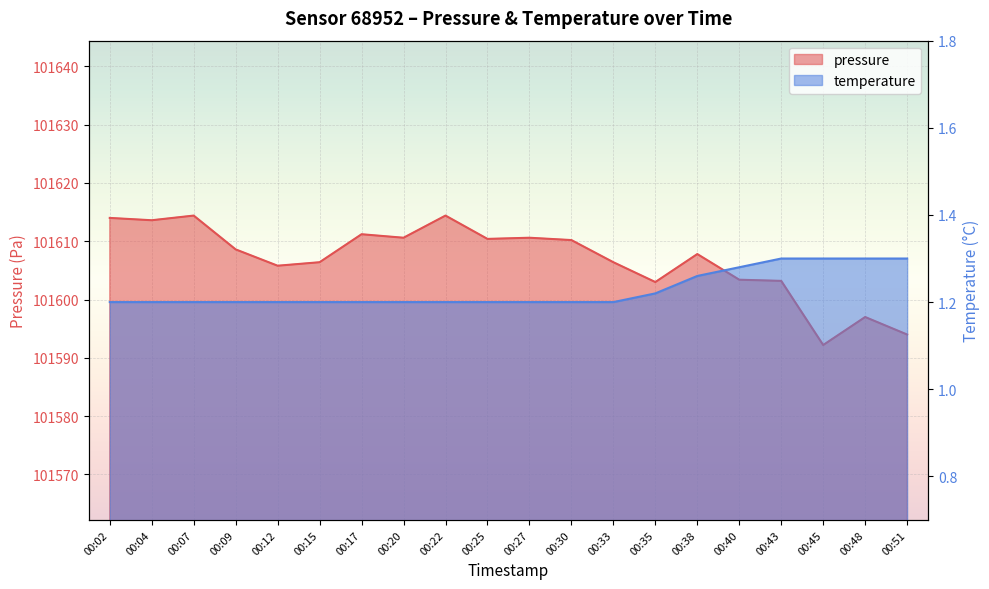

Which series has the largest range (max minus min)?

pressure